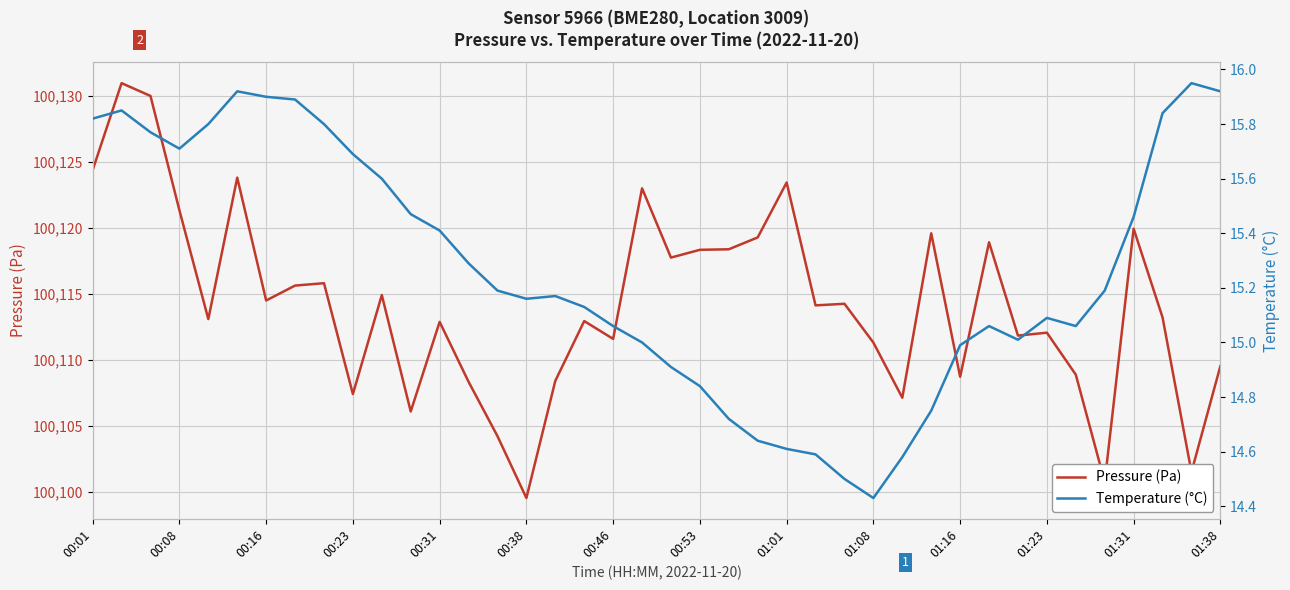

In Temperature (°C), how many points are higher than both neighbors (excluding endpoints)?

6